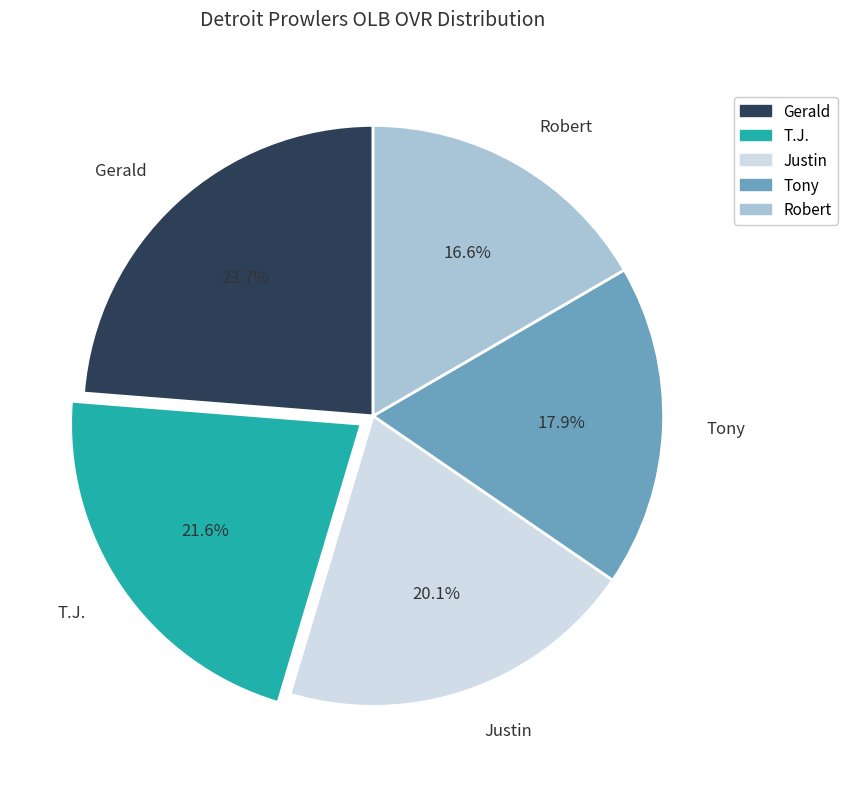

Approximately how many times larger is the value at Justin compared to Tony?

1.1